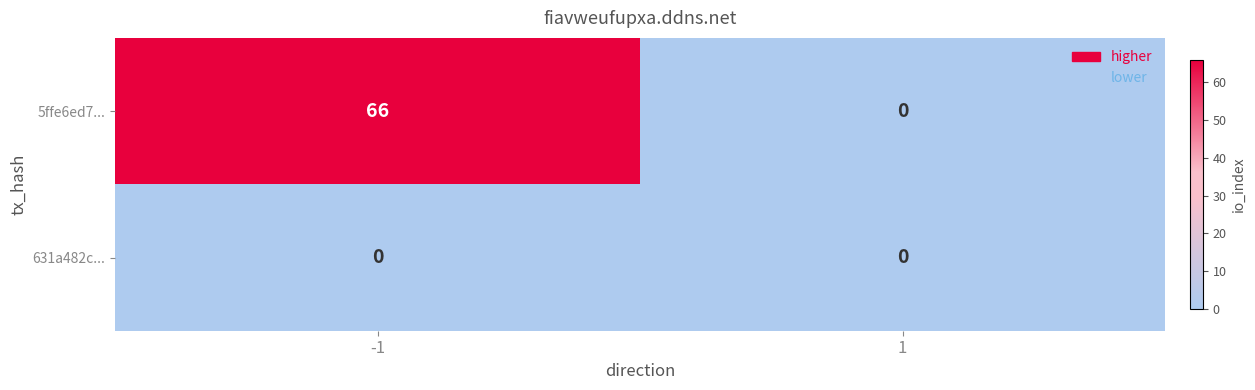

What is the maximum value shown in the chart?

66